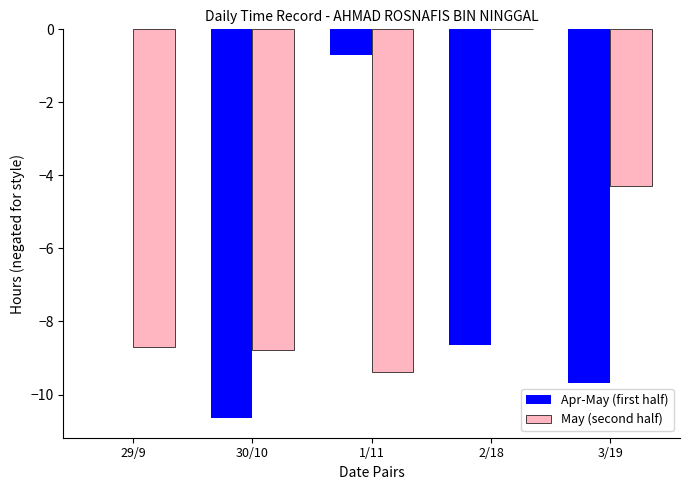

Are the bars horizontal?

No